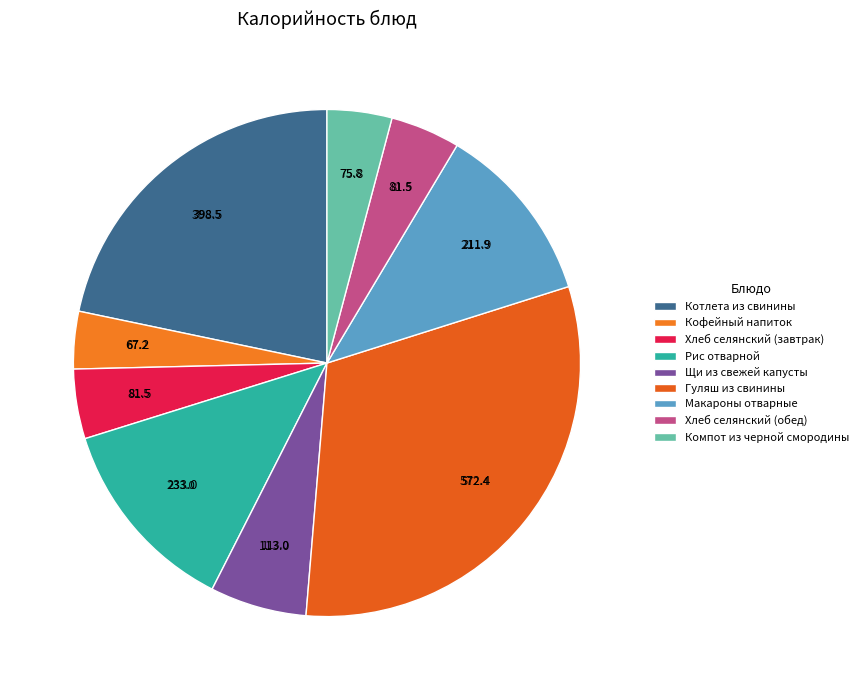

Is there any slice that represents more than half of the pie?

No